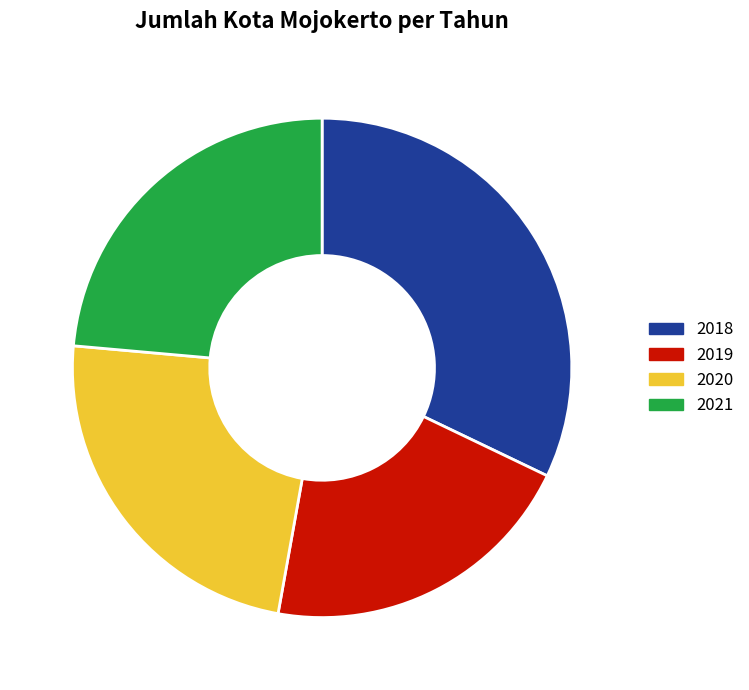

Is it true that 2019 is 10% of the pie?

False